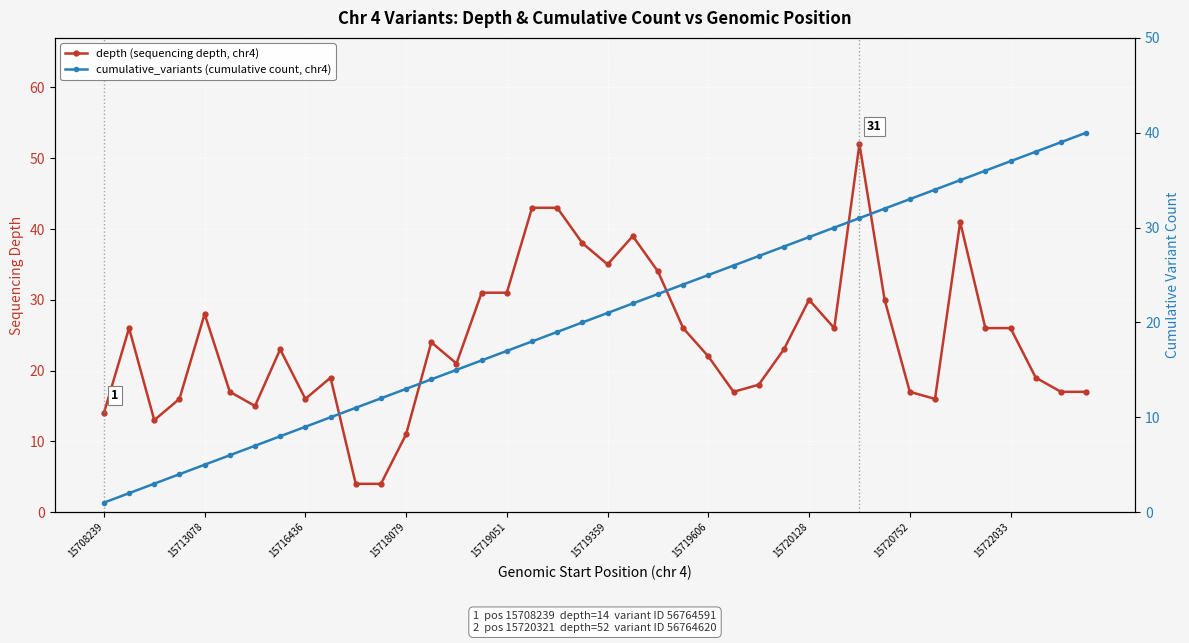

Does the chart display data point markers on the line(s)?

Yes